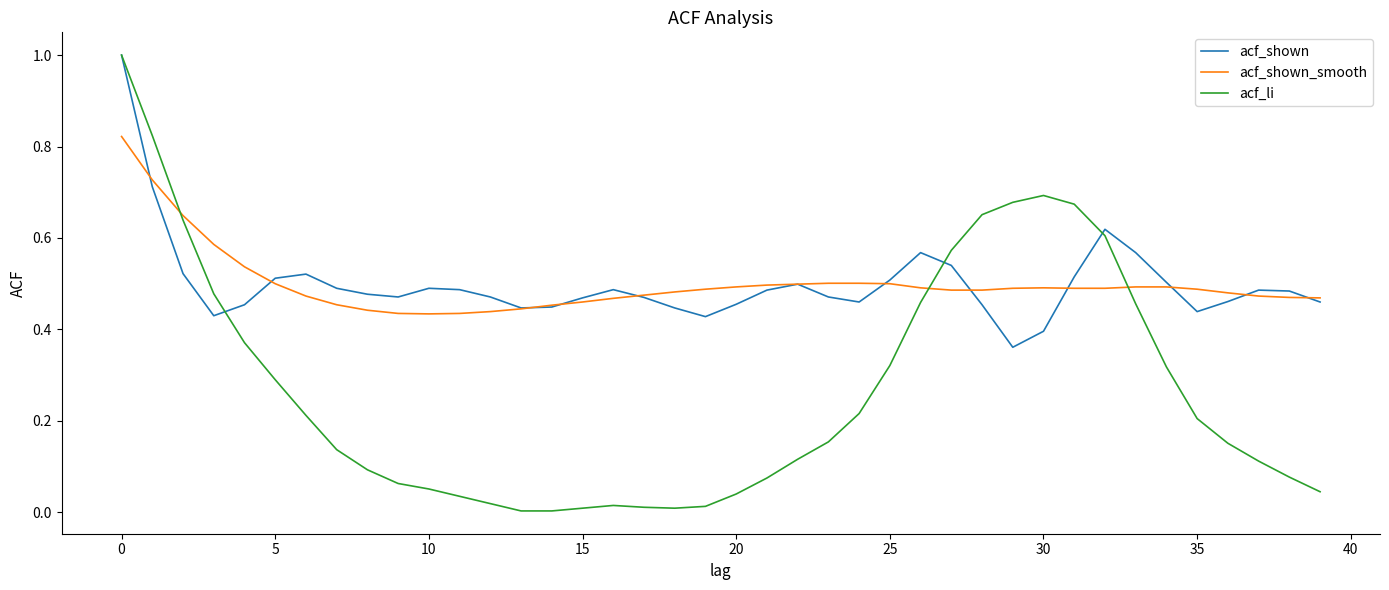

Is this an area chart (filled region under the line)?

No